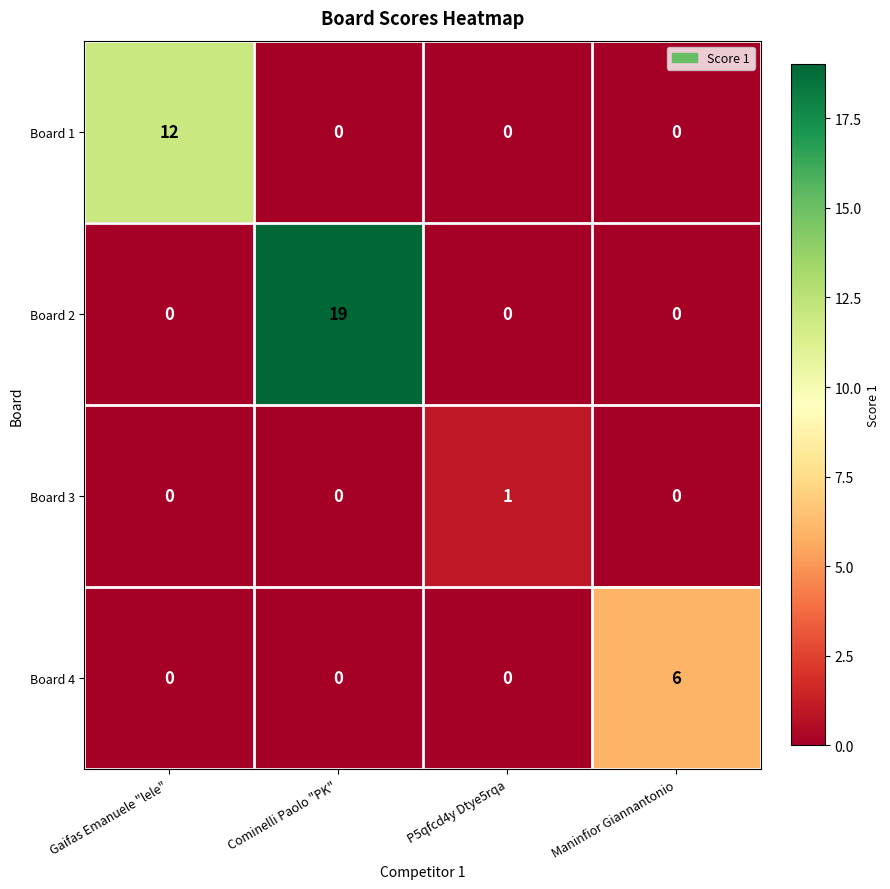

True or false: Board 4 has a value of -4 at Cominelli Paolo "PK".

False